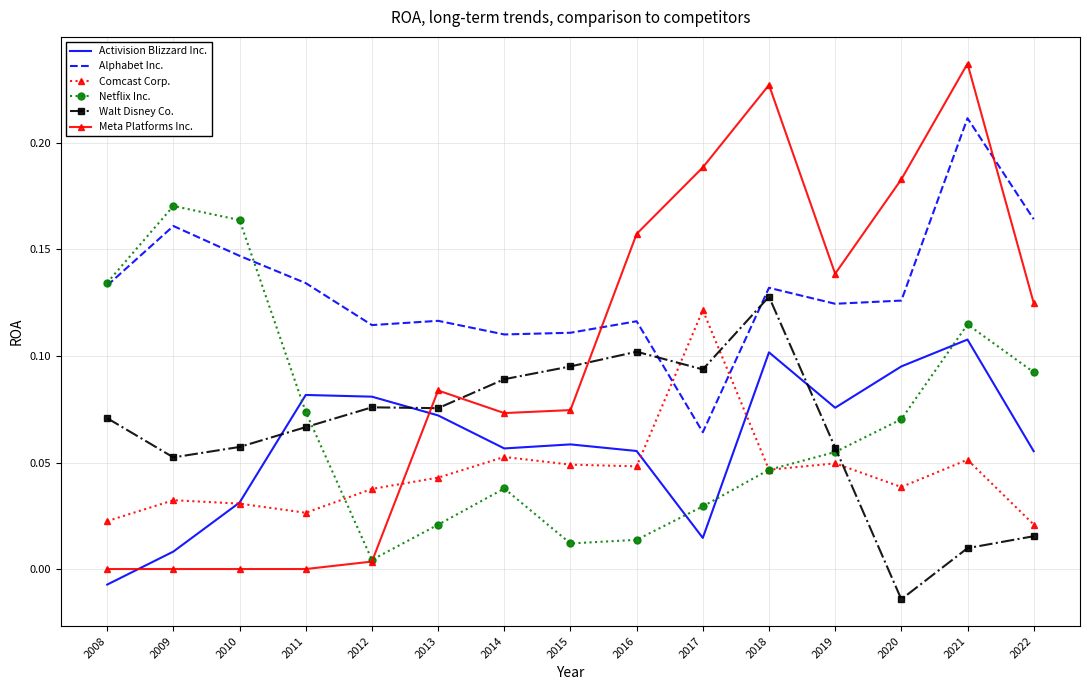

Which series ends up on top after the final intersection of Meta Platforms Inc. and Comcast Corp.?

Meta Platforms Inc.